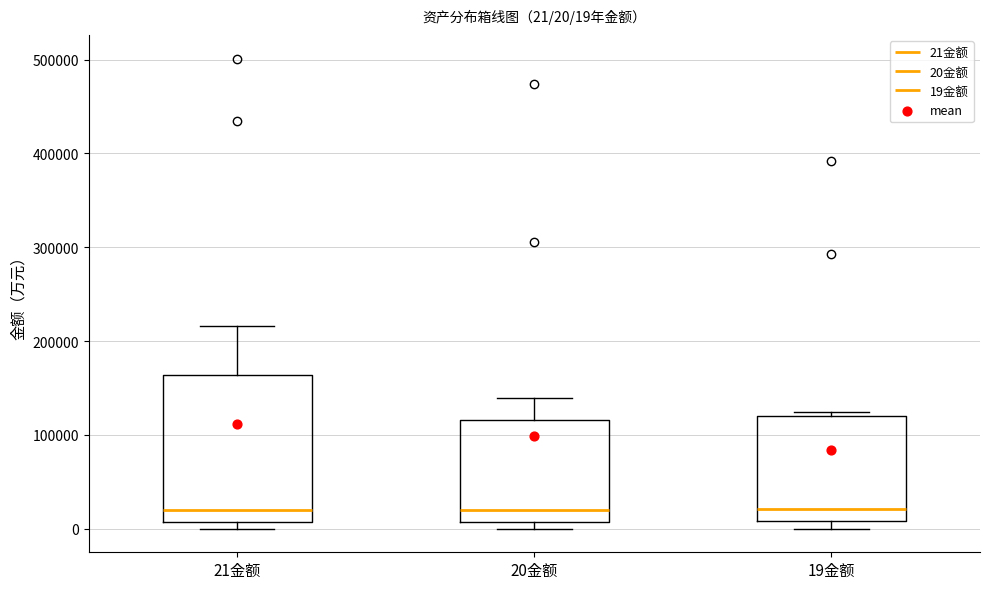

Which box is the tallest, from its lower edge to its upper edge?

21金额